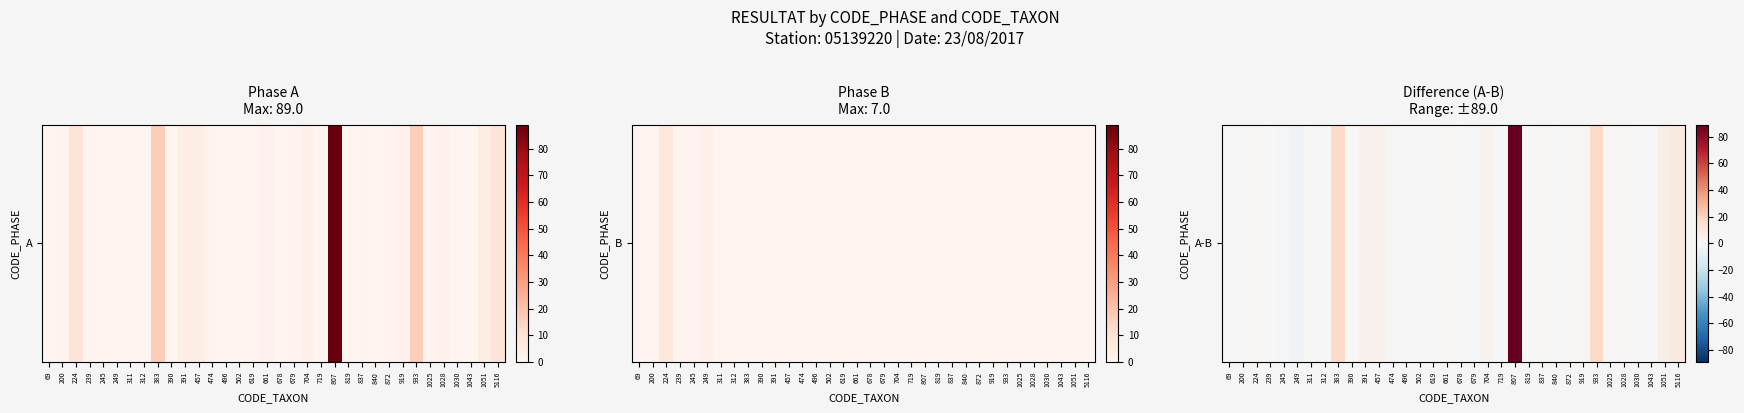

Which category has the lowest value across all series?

249